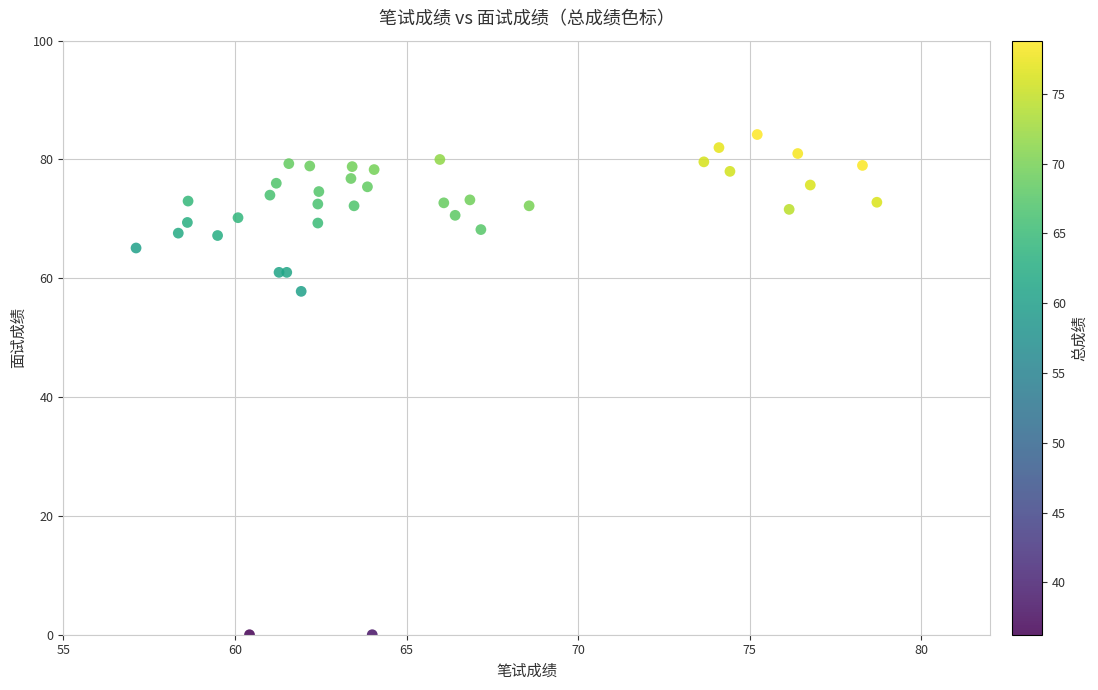

What Y value in the scatter plot is closest to 42?

57.8